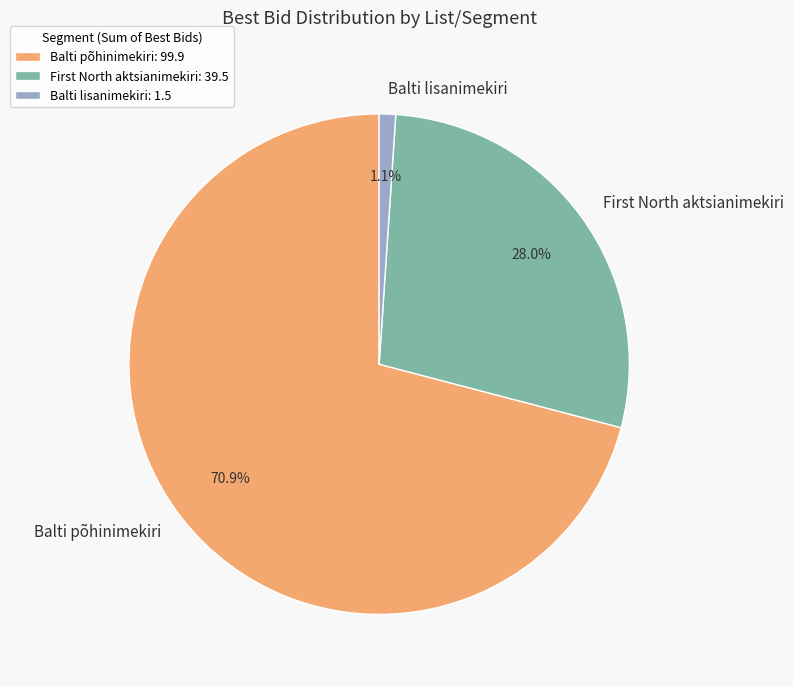

How many segments does this pie chart have?

3